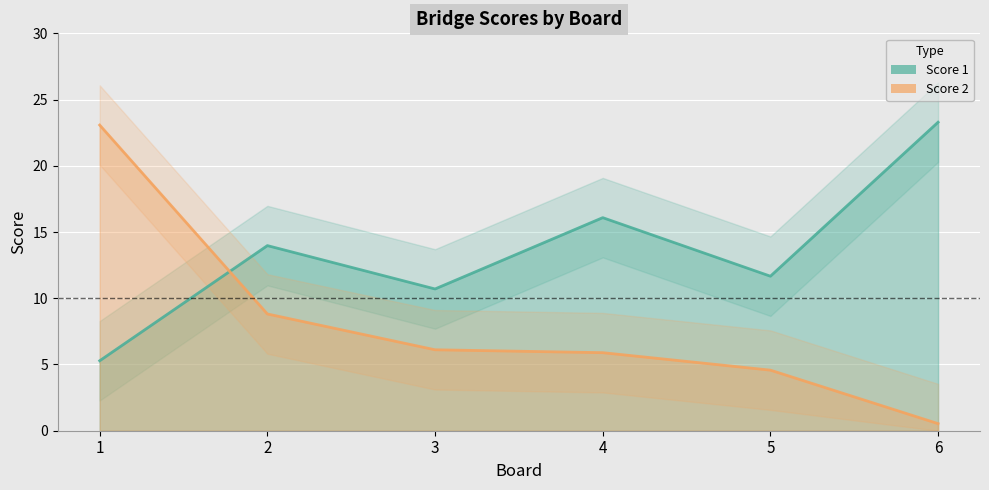

Rank the categories by Score 1 value from highest to lowest.

6, 4, 2, 5, 3, 1